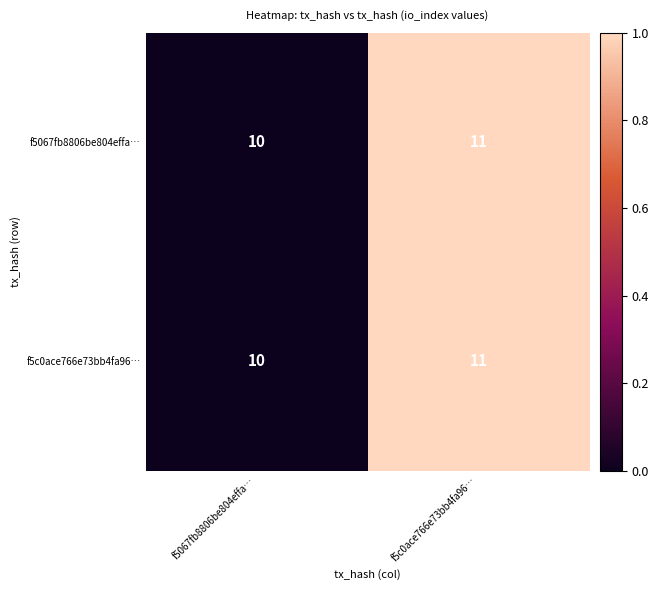

How many data points does each series have?

2